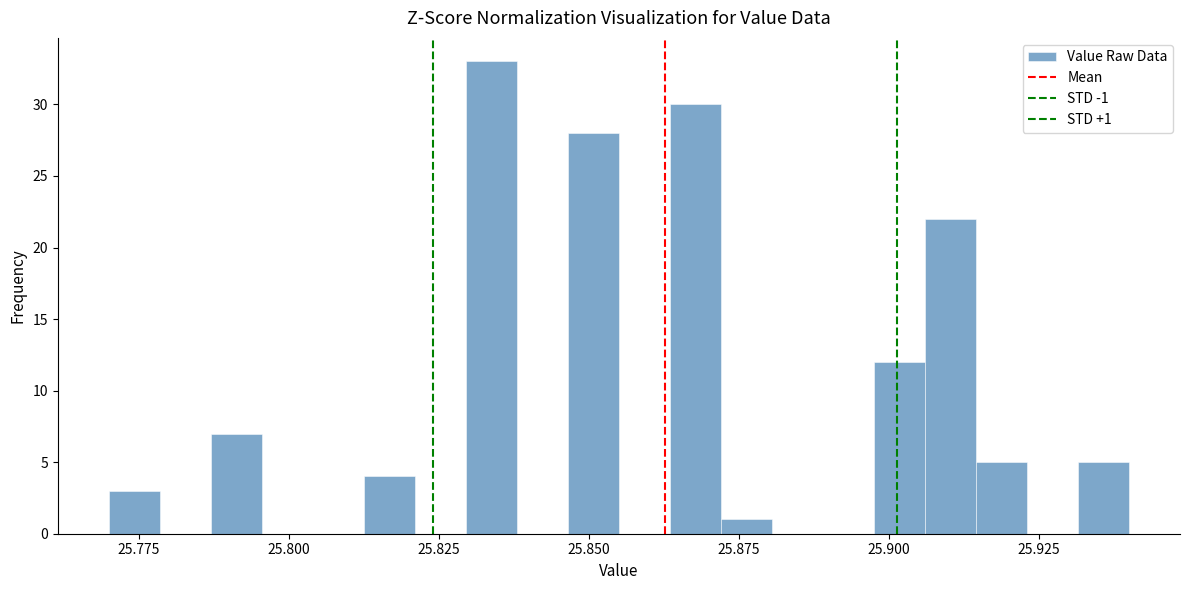

Read against the x-axis, roughly where is the centre of the tallest bar?

25.835